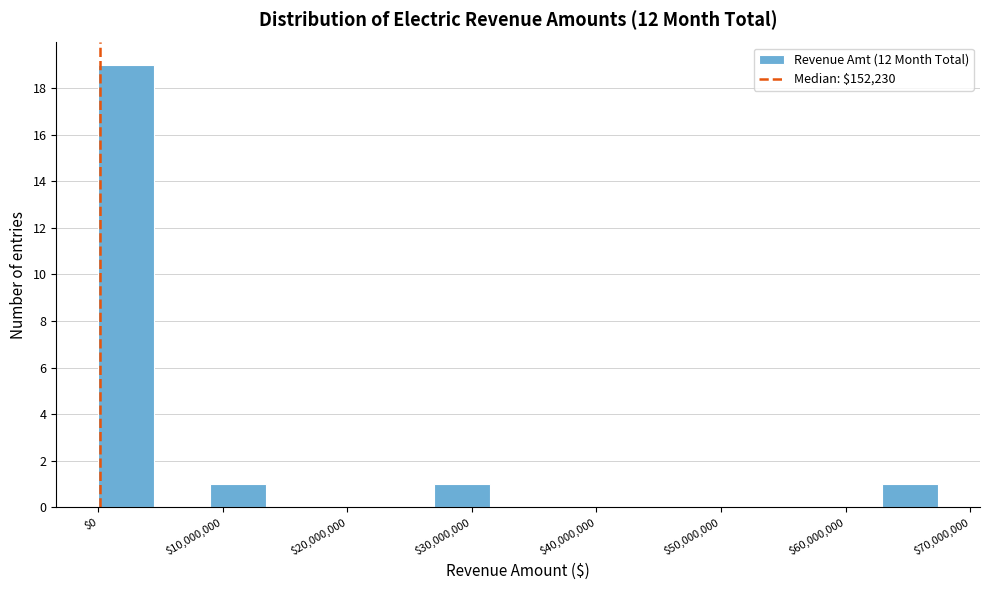

What is the height of the bar covering 63000000 to 67000000 on the x-axis? Neither the bar edges nor the heights are printed on the chart, so give them approximately, as read against the axes.

1